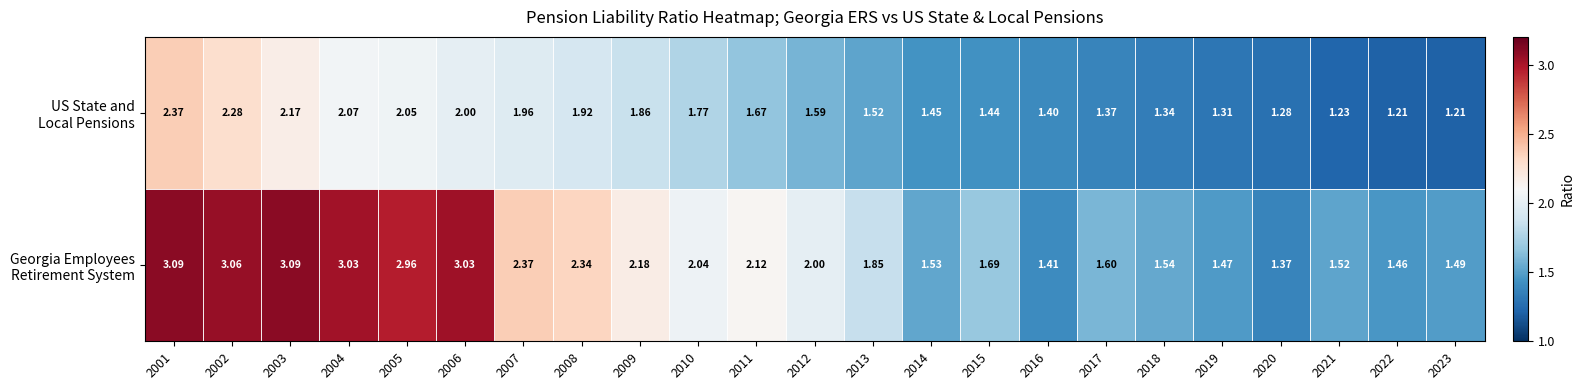

What is the total value across all series at 2003?

5.3